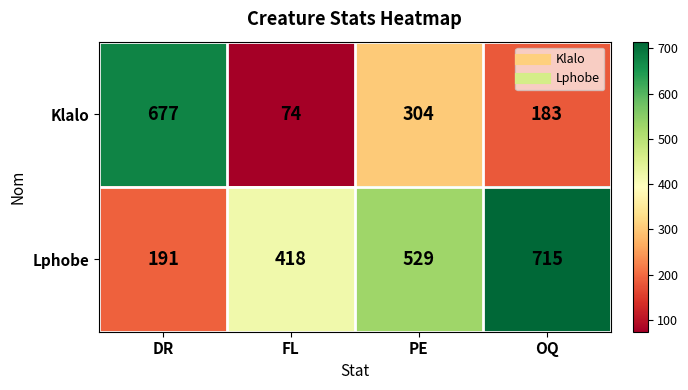

Is it true that Klalo equals 962 at DR?

False